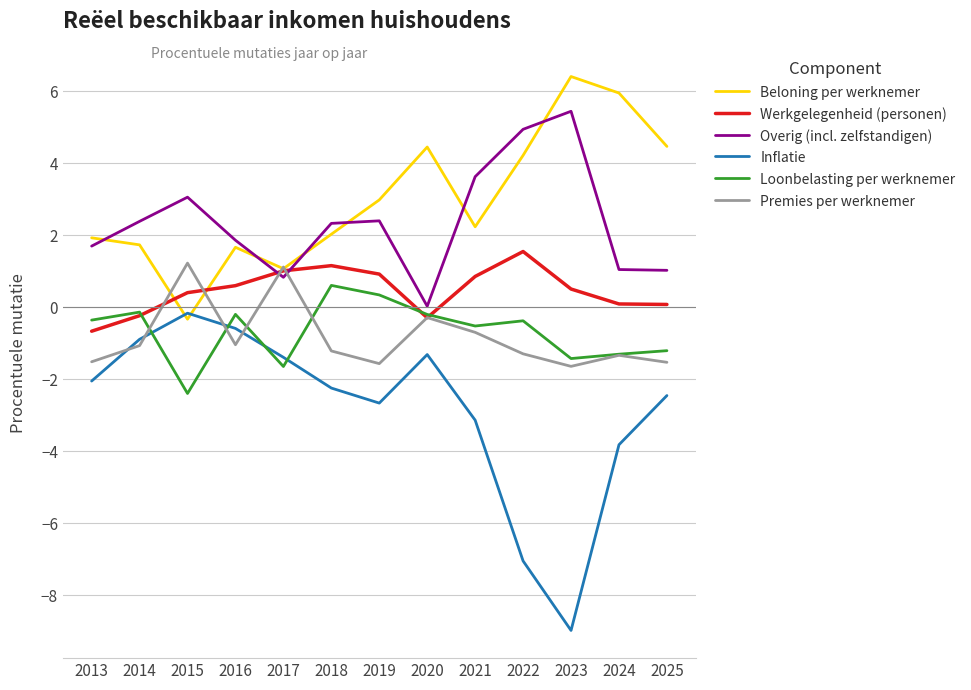

Which category has the highest value in the Overig (incl. zelfstandigen) series?

2023